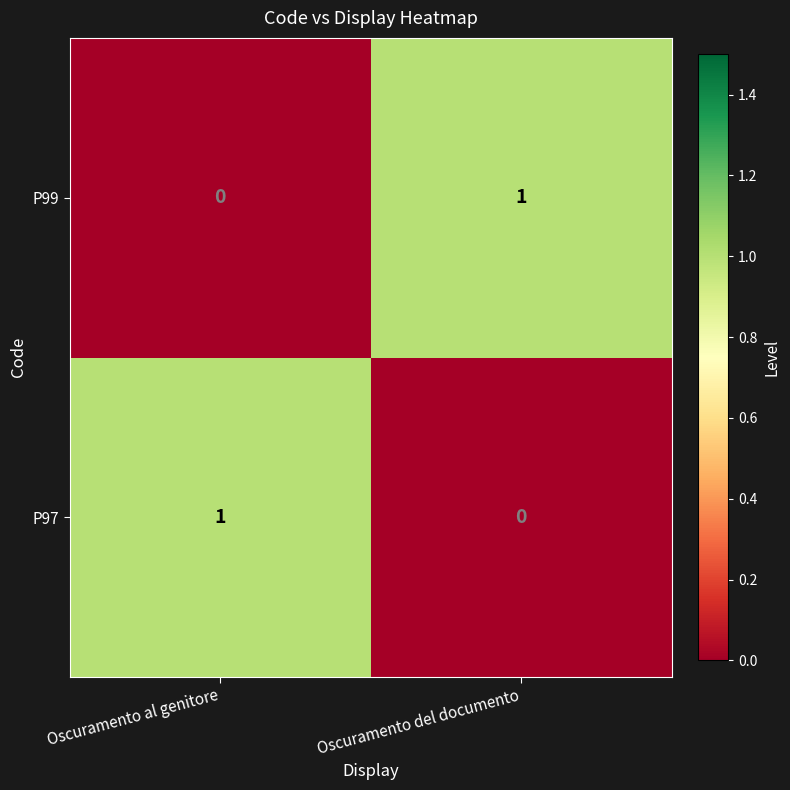

The value of P99 at Oscuramento al genitore is 0. True or false?

True